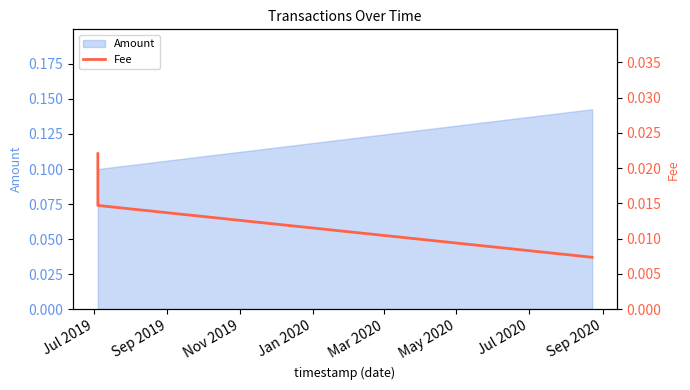

How many Amount values are between 0 and 1?

3